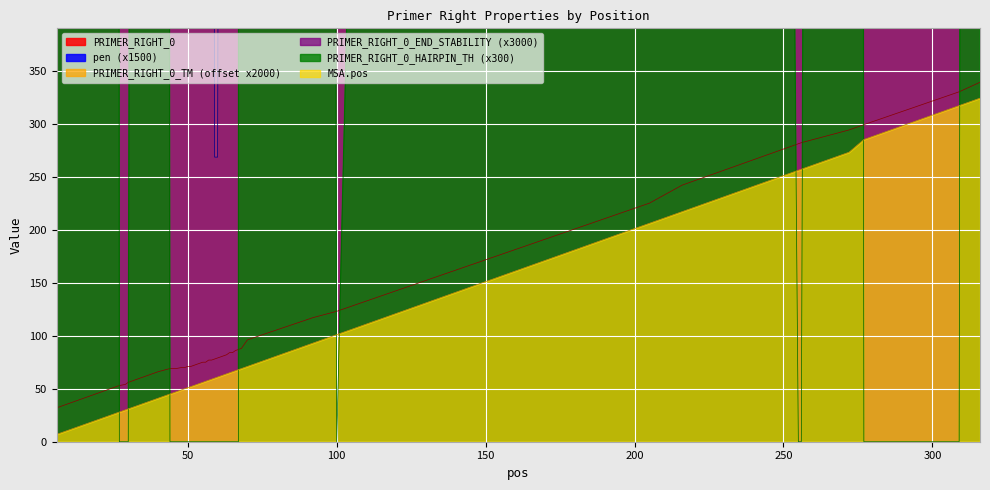

What is the spread (max minus min) of values at 29?

15840.0